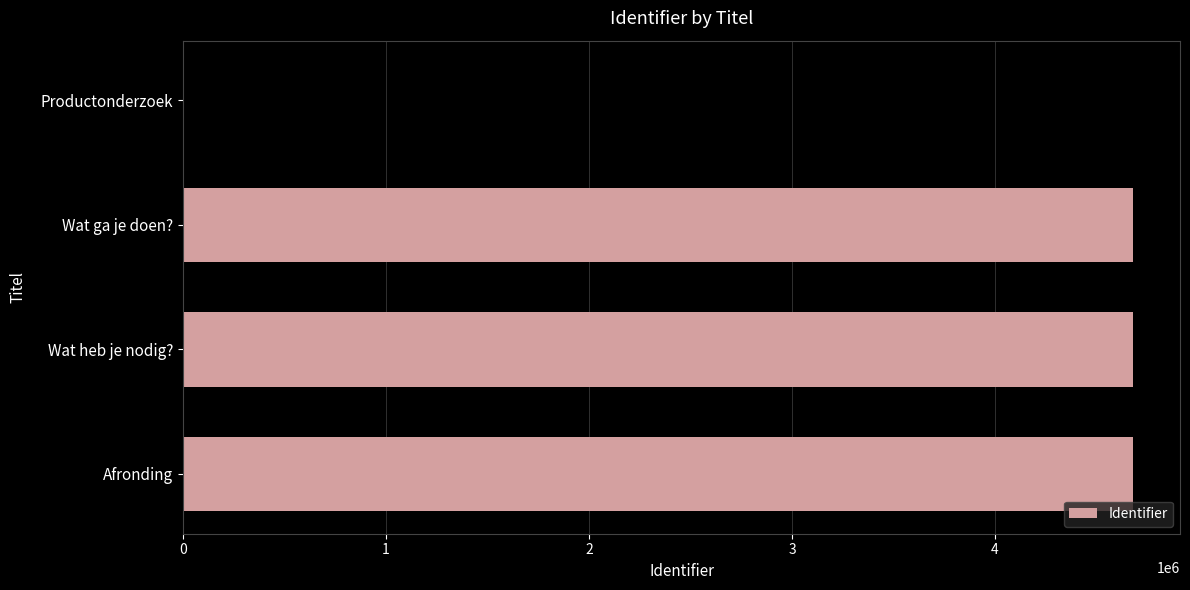

What is the sum of the values at Wat ga je doen? and Wat heb je nodig??

9356471